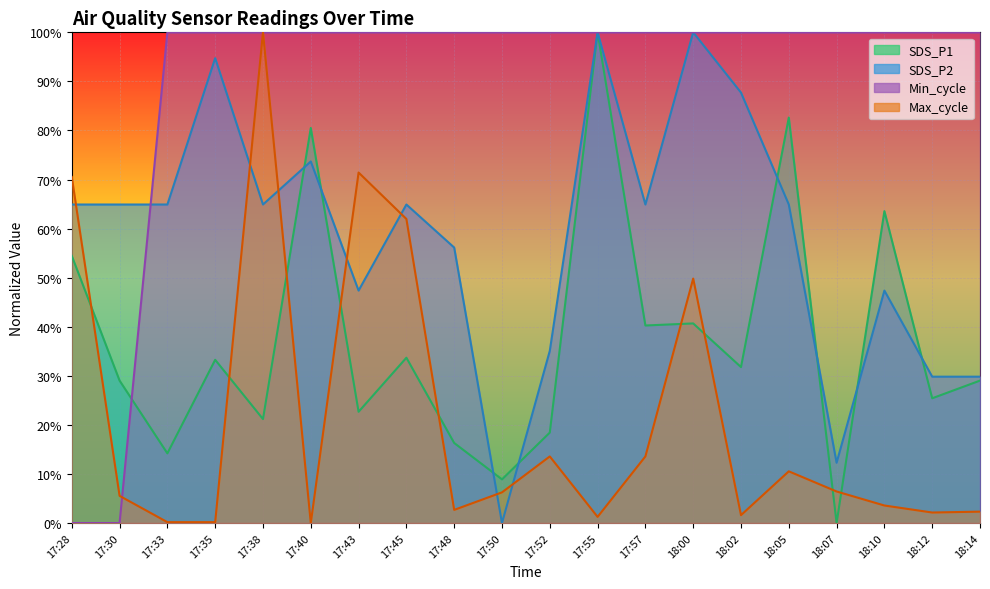

Is the value of Min_cycle at 18:14 greater than the value of Max_cycle at 17:33?

Yes